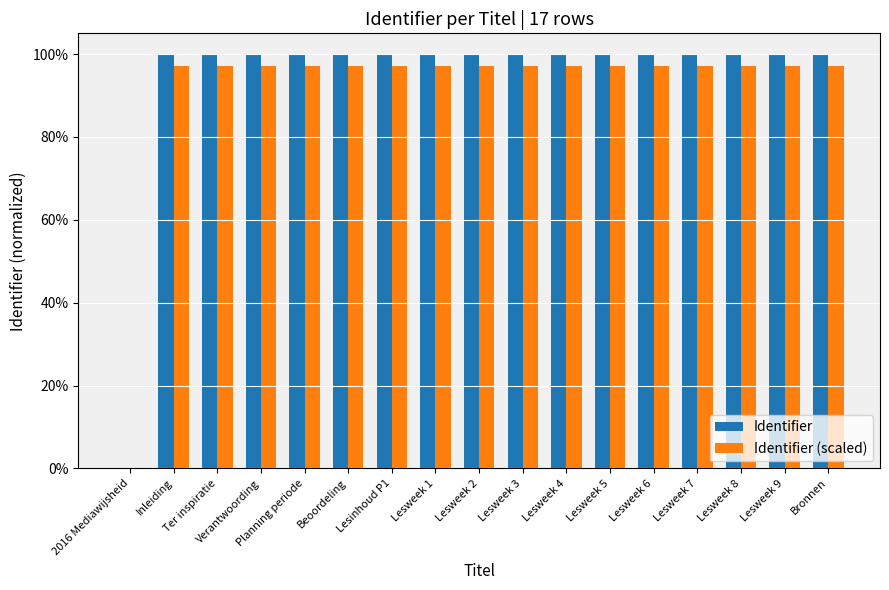

What is the total value across all series at Lesweek 6?

2.0